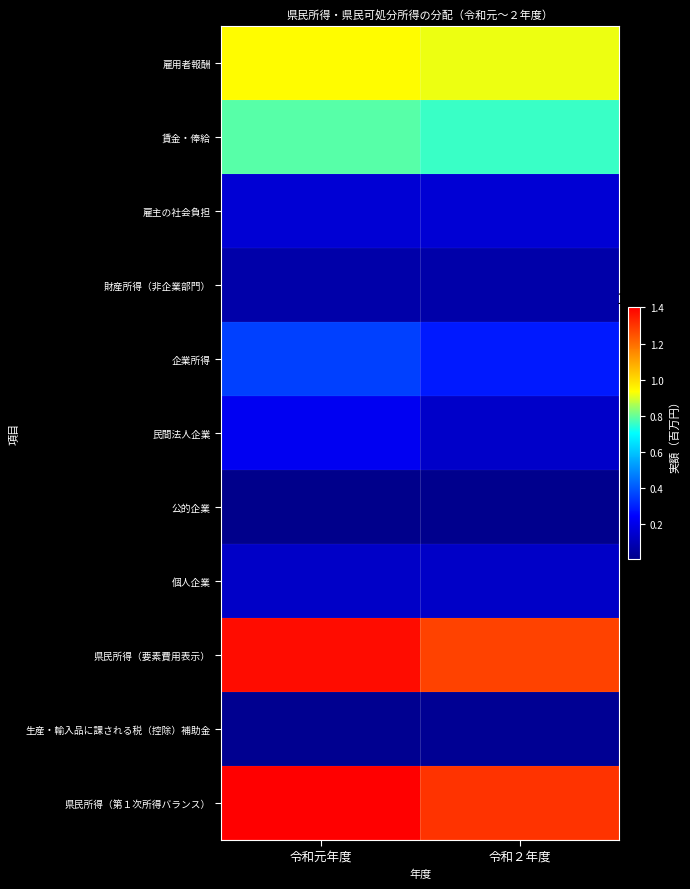

What is the spread (max minus min) of values at 令和元年度?

1390106